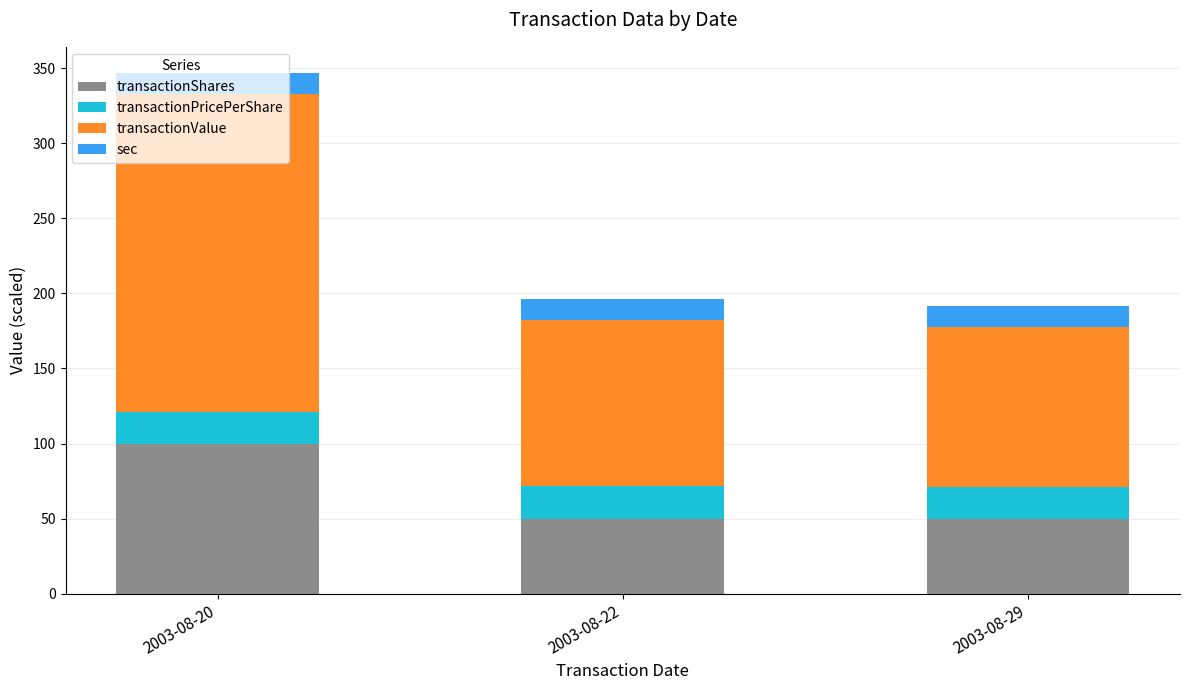

What is the highest value of the transactionShares series?

100.0